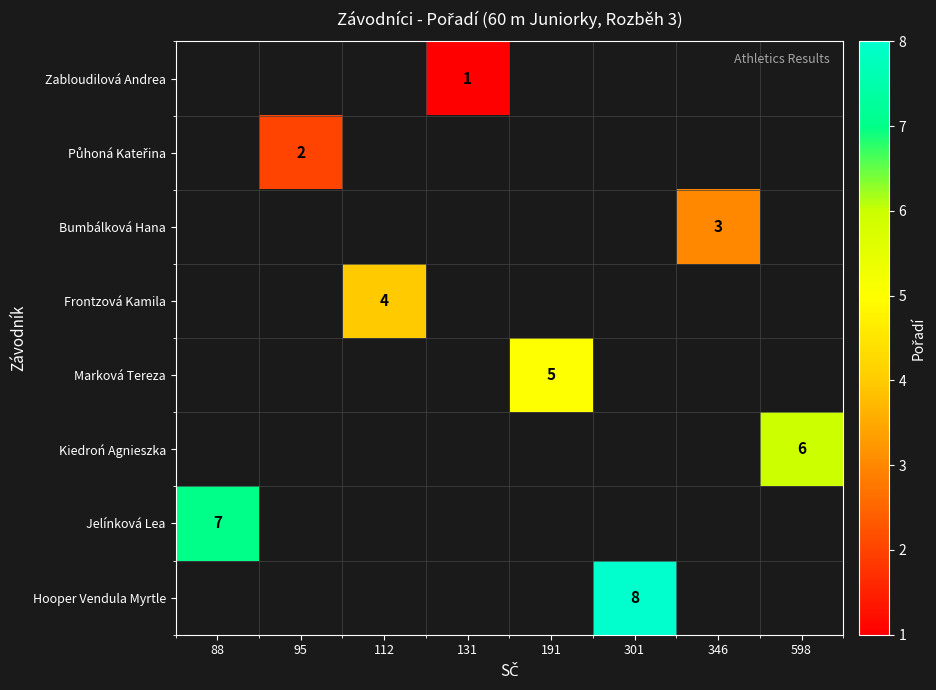

True or false: Frontzová Kamila has a value of 4.0 at 112.

True